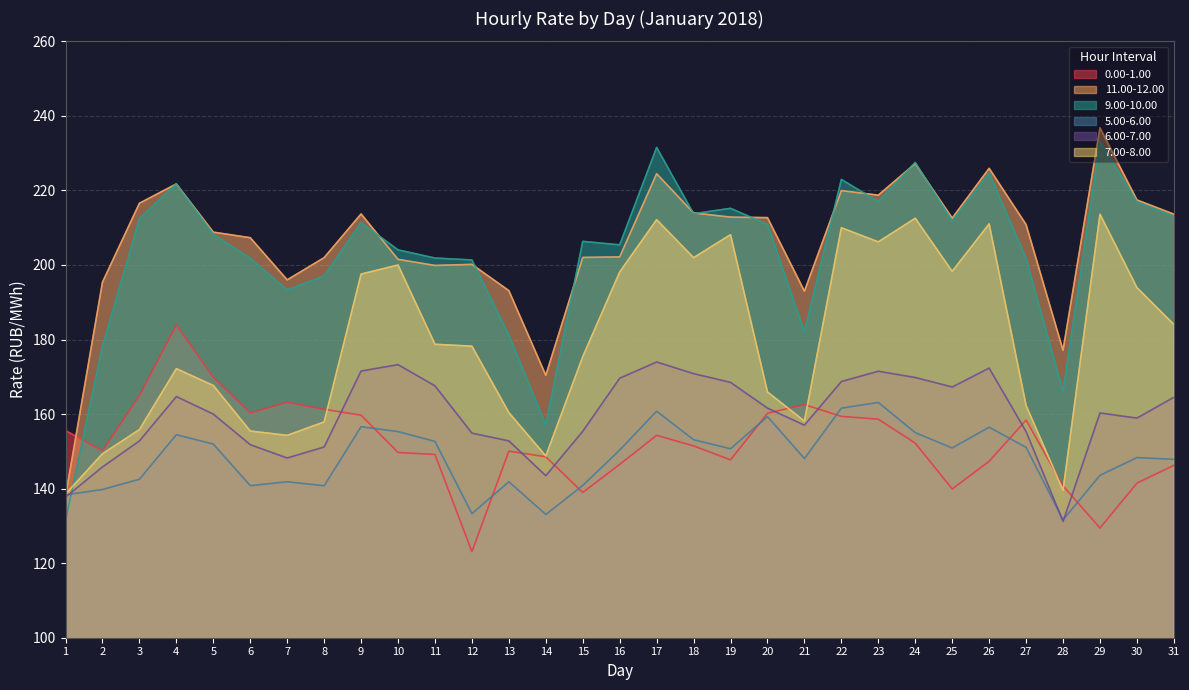

The value of 9.00-10.00 at 31 is 72.5. True or false?

False